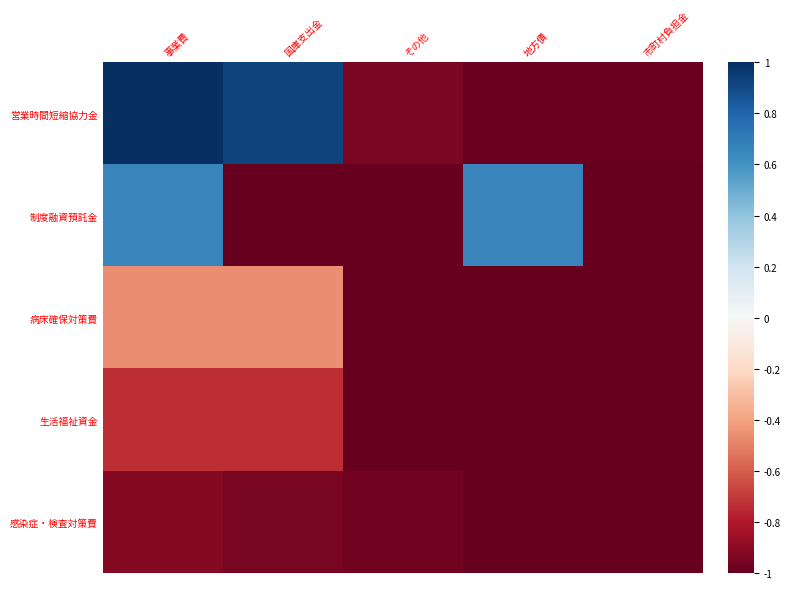

What is the total value across all series at 地方債?

-3.3